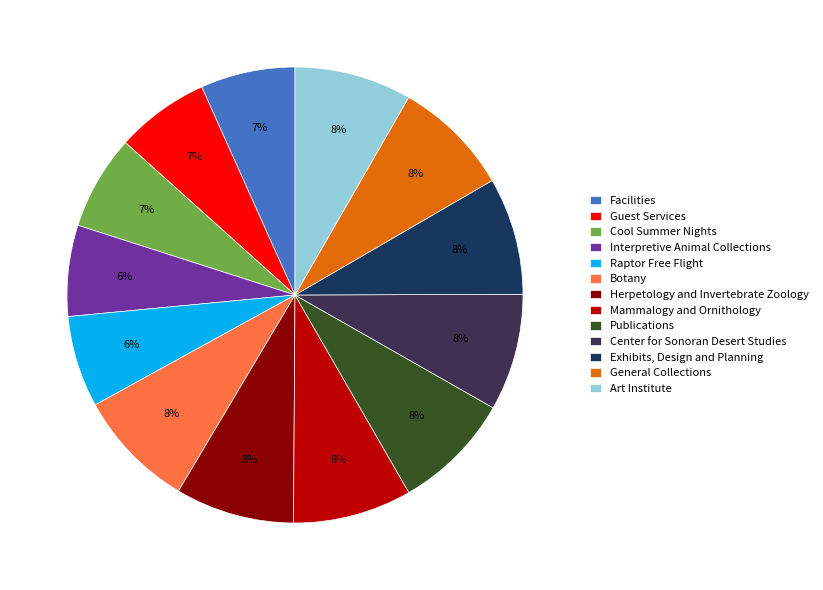

Is there a majority slice in this chart?

No